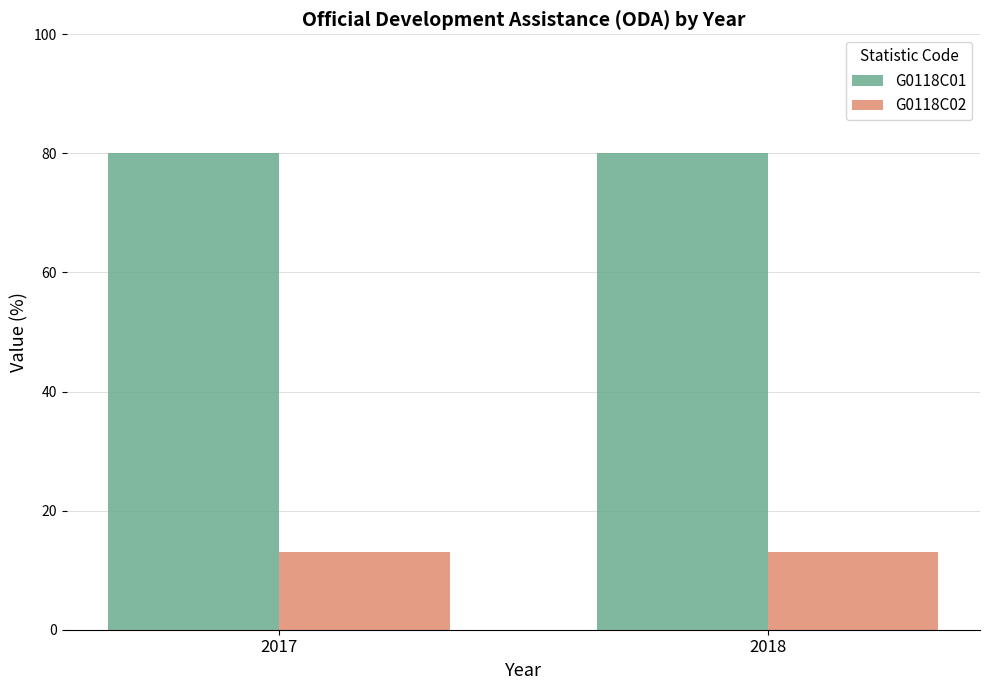

What is the maximum value for G0118C02?

13